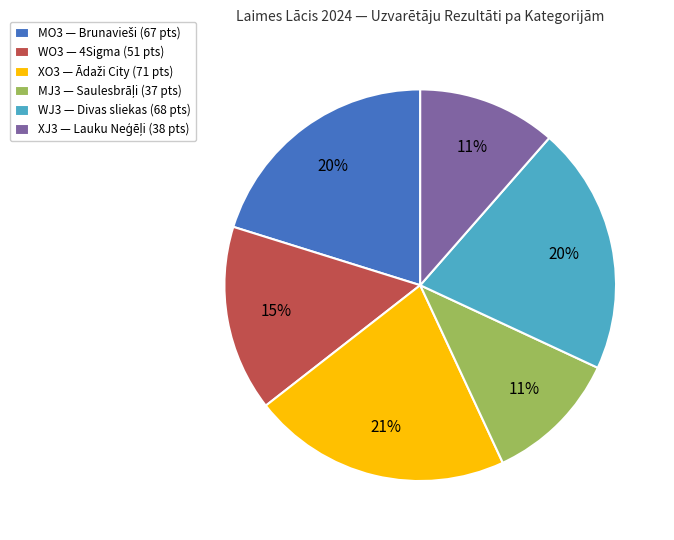

How many slices are in this pie chart?

6